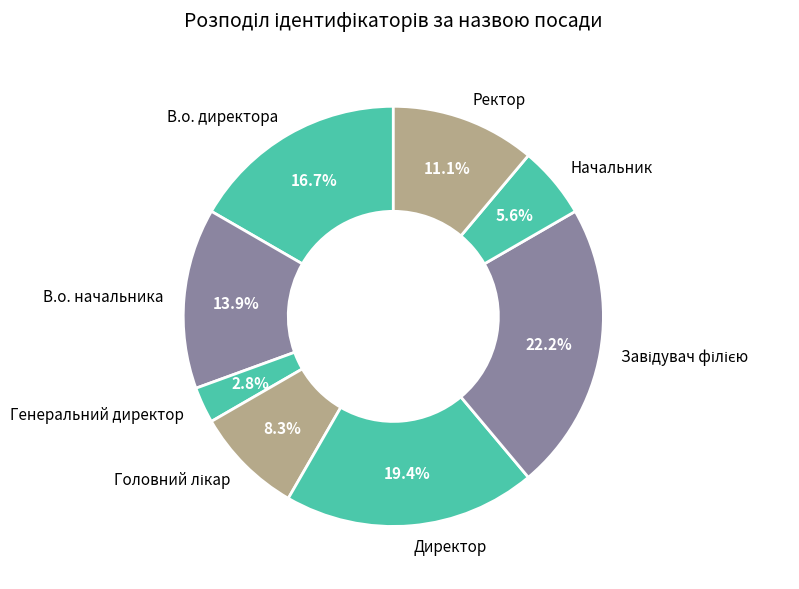

Is Генеральний директор the majority of the pie?

No